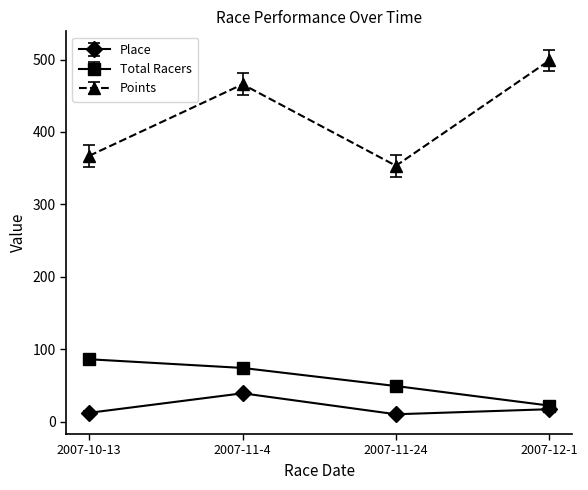

At which category does the chart reach its peak across all series?

2007-12-1